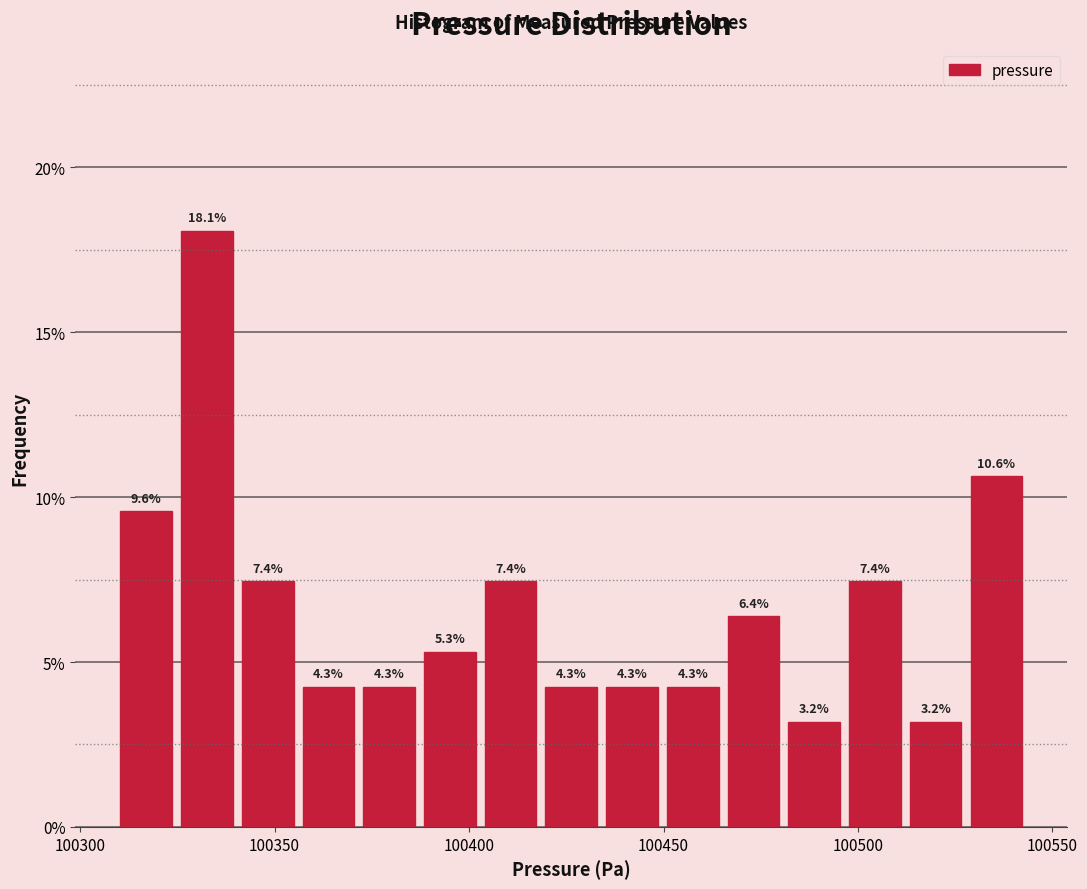

Around what value on the x-axis is the tallest bar? Give the approximate position of its centre, as read against the axis.

100335